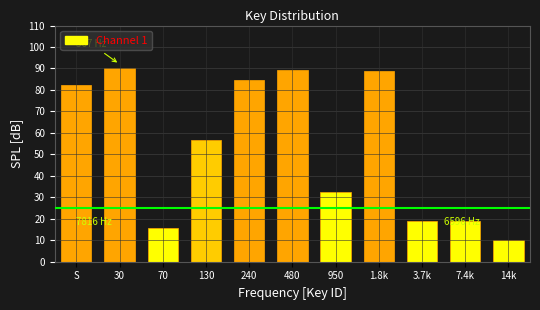

What is the minimum value shown in the chart?

10.0